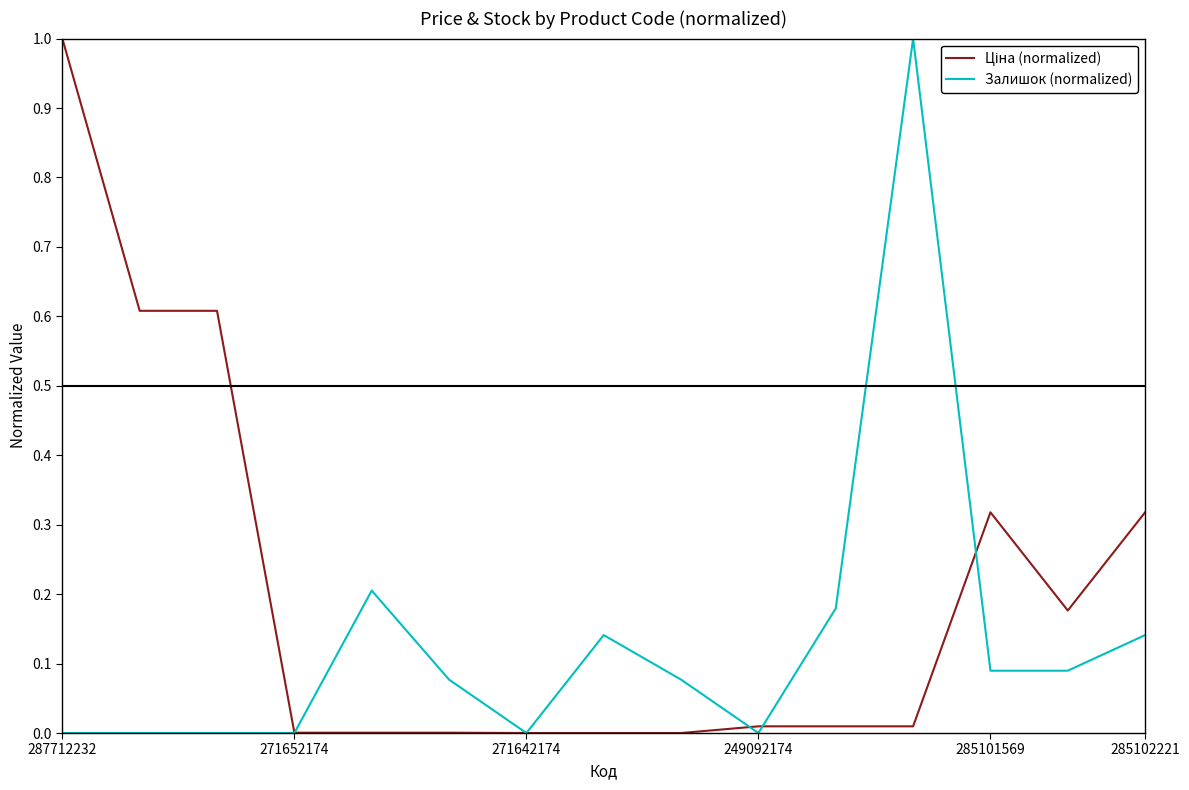

What is the maximum value for Залишок (normalized)?

1.0